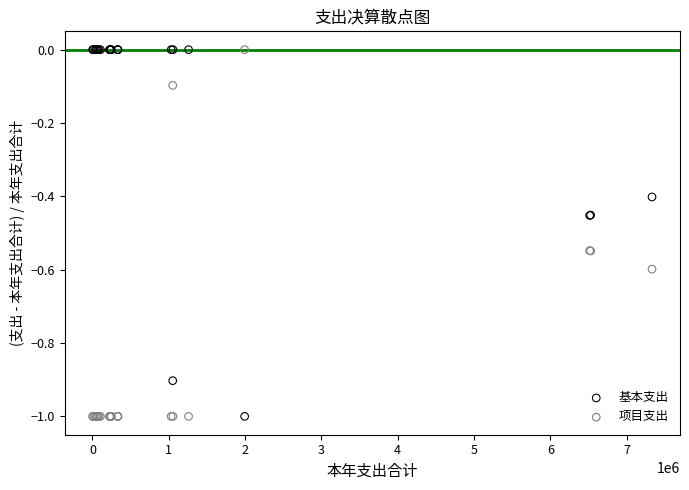

What is the X range (max minus min) for the scatter plot?

7330314.3